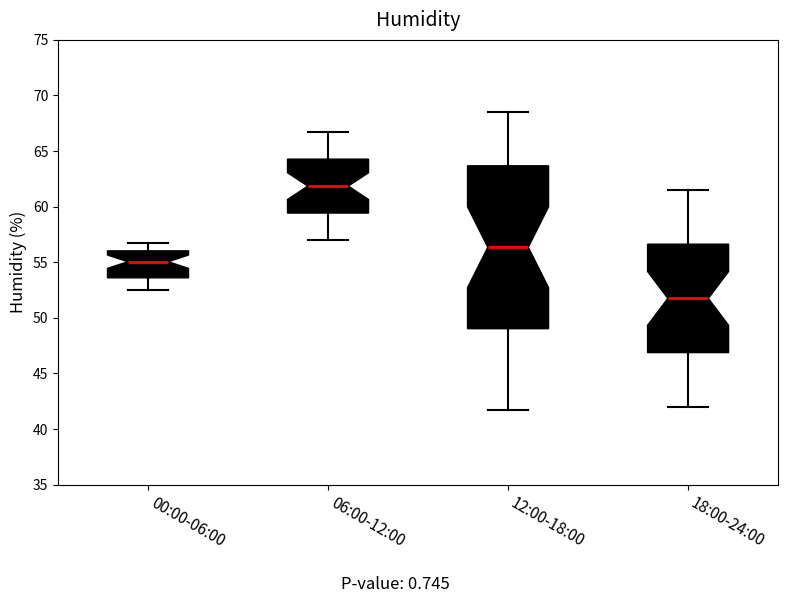

Reading left to right, read every box against the y-axis: the position of its median line, the range the box covers, and the ends of its whiskers. The values are not printed on the chart, so give them approximately, as read against the axis.

00:00-06:00: median 55.0, box 53.5 to 56.0, whiskers 52.5 to 56.5
06:00-12:00: median 62.0, box 59.5 to 64.5, whiskers 57.0 to 66.5
12:00-18:00: median 56.5, box 49.0 to 63.5, whiskers 41.5 to 68.5
18:00-24:00: median 52.0, box 47.0 to 56.5, whiskers 42.0 to 61.5